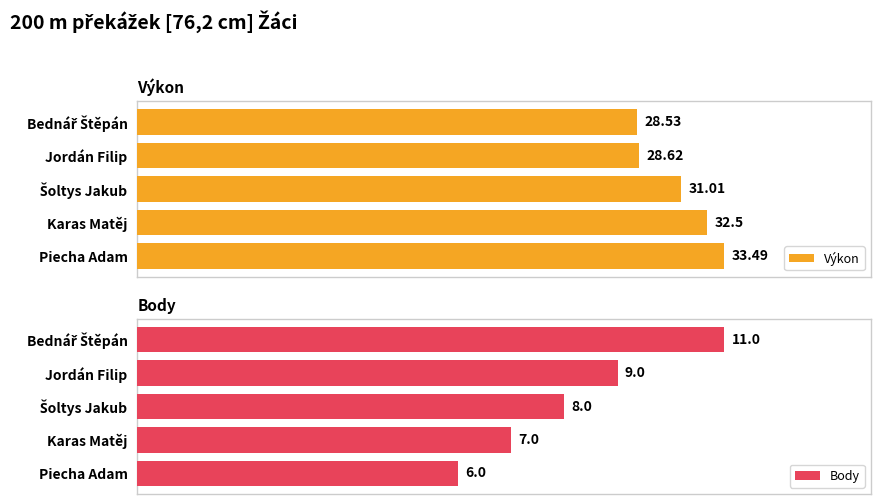

Which category has the highest value in the Výkon series?

Piecha Adam